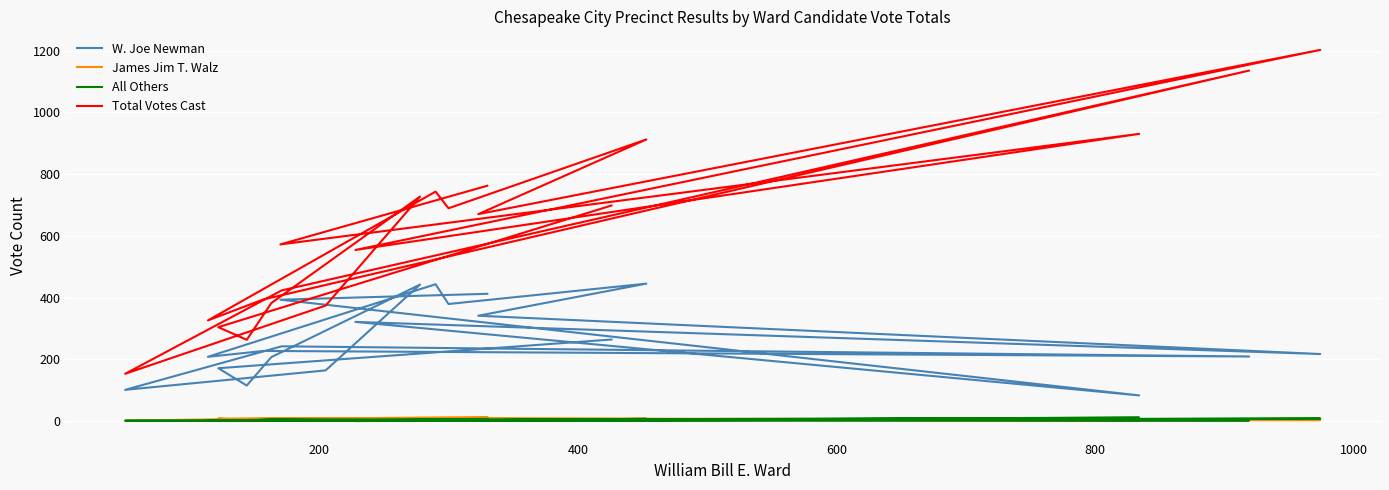

Reading left to right, transcribe all the data shown in this chart.

W. Joe Newman: 412	393	83	321	217	341	445	379	443	208	227	209	242	101	164	442	207	115	171	264
James Jim T. Walz: 13	7	2	5	3	3	7	8	7	3	6	5	9	1	3	5	6	3	8	4
All Others: 7	2	11	0	8	3	7	2	3	1	4	2	1	1	2	2	6	1	3	4
Total Votes Cast: 762	572	930	554	1202	670	912	689	743	326	394	1135	423	153	374	727	382	263	304	698